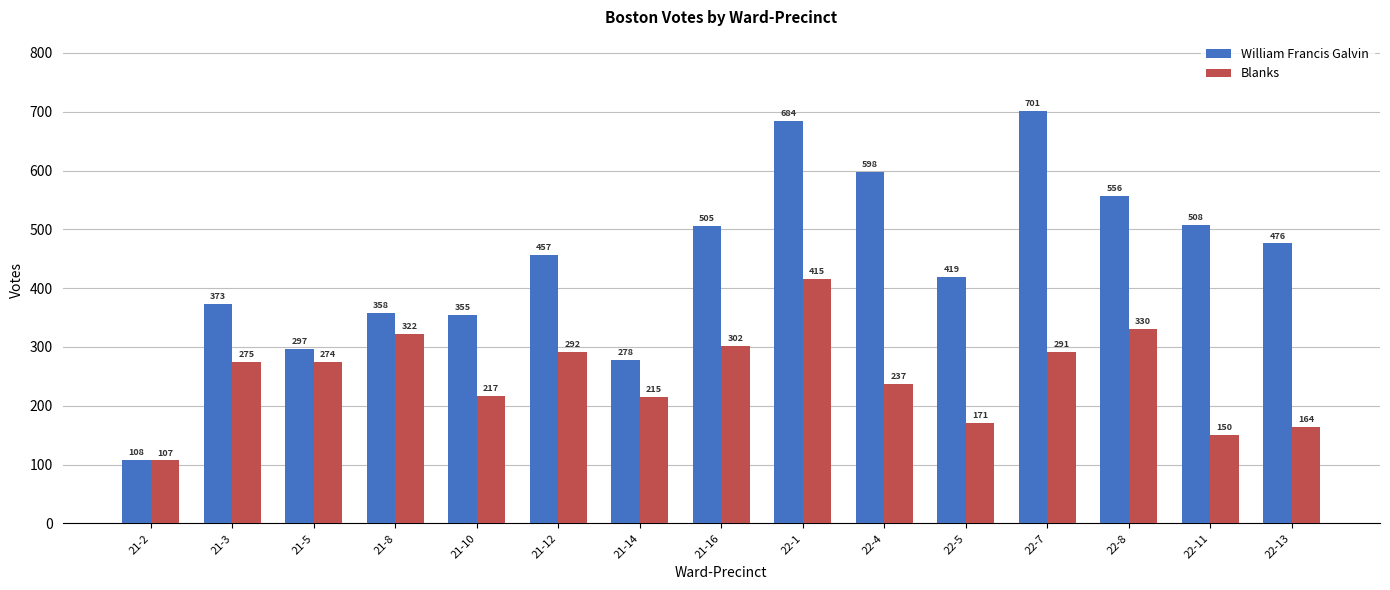

What is the difference between the second highest and second lowest values in the Blanks series?

180